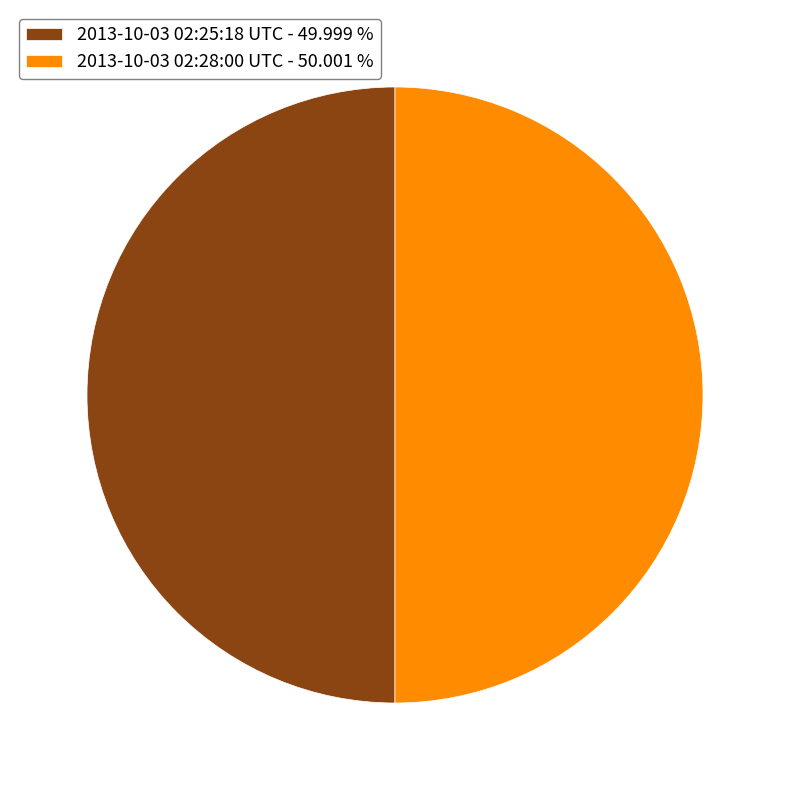

Approximately how many times larger is the value at 2013-10-03 02:25:18 UTC - 49.999 % compared to 2013-10-03 02:28:00 UTC - 50.001 %?

1.0